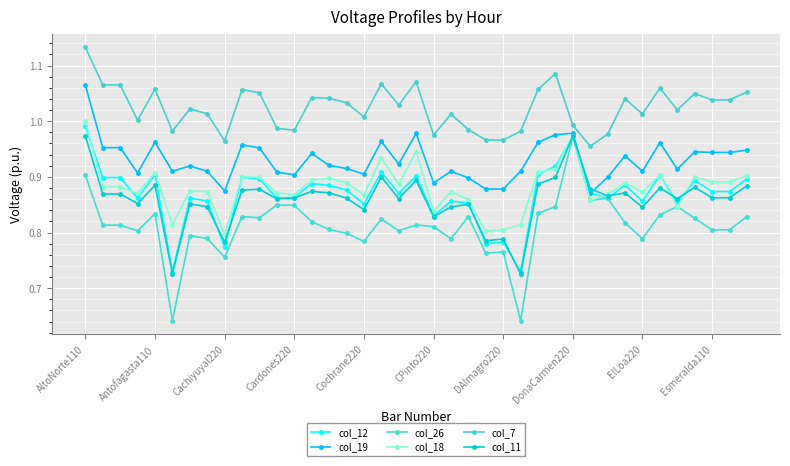

Reading right to left, extract all data points from this chart.

col_12: 0.9	0.9	0.9	0.9	0.9	0.9	0.9	0.9	0.9	0.9	1.0	0.9	0.9	0.7	0.8	0.8	0.9	0.9	0.8	0.9	0.9	0.9	0.9	0.9	0.9	0.9	0.9	0.9	0.9	0.9	0.8	0.9	0.9	0.7	0.9	0.9	0.9	0.9	1.0
col_19: 0.9	0.9	0.9	0.9	0.9	1.0	0.9	0.9	0.9	0.9	1.0	1.0	1.0	0.9	0.9	0.9	0.9	0.9	0.9	1.0	0.9	1.0	0.9	0.9	0.9	0.9	0.9	0.9	1.0	1.0	0.9	0.9	0.9	0.9	1.0	0.9	1.0	1.0	1.1
col_26: 0.8	0.8	0.8	0.8	0.8	0.8	0.8	0.8	0.9	0.9	1.0	0.8	0.8	0.6	0.8	0.8	0.8	0.8	0.8	0.8	0.8	0.8	0.8	0.8	0.8	0.8	0.8	0.8	0.8	0.8	0.8	0.8	0.8	0.6	0.8	0.8	0.8	0.8	0.9
col_18: 0.9	0.9	0.9	0.9	0.8	0.9	0.9	0.9	0.9	0.9	1.0	0.9	0.9	0.8	0.8	0.8	0.9	0.9	0.8	0.9	0.9	0.9	0.9	0.9	0.9	0.9	0.9	0.9	0.9	0.9	0.8	0.9	0.9	0.8	0.9	0.9	0.9	0.9	1.0
col_7: 1.1	1.0	1.0	1.0	1.0	1.1	1.0	1.0	1.0	1.0	1.0	1.1	1.1	1.0	1.0	1.0	1.0	1.0	1.0	1.1	1.0	1.1	1.0	1.0	1.0	1.0	1.0	1.0	1.1	1.1	1.0	1.0	1.0	1.0	1.1	1.0	1.1	1.1	1.1
col_11: 0.9	0.9	0.9	0.9	0.9	0.9	0.8	0.9	0.9	0.9	1.0	0.9	0.9	0.7	0.8	0.8	0.9	0.8	0.8	0.9	0.9	0.9	0.8	0.9	0.9	0.9	0.9	0.9	0.9	0.9	0.8	0.8	0.9	0.7	0.9	0.9	0.9	0.9	1.0